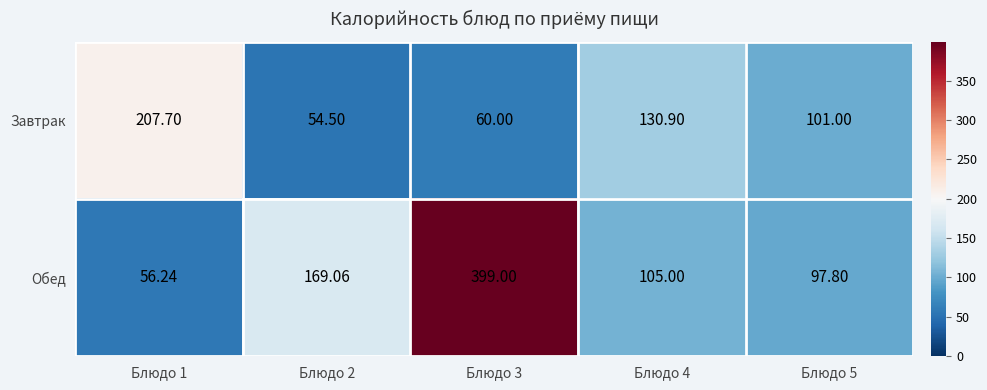

Which series has the largest total across all categories?

Обед